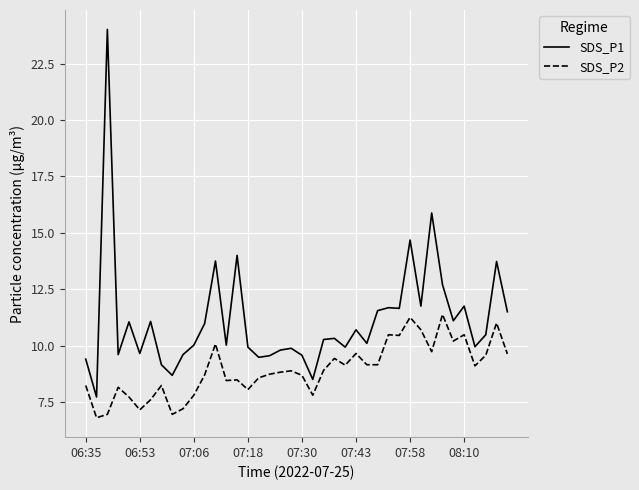

What is the difference between the maximum and minimum values in the SDS_P2 series?

4.6